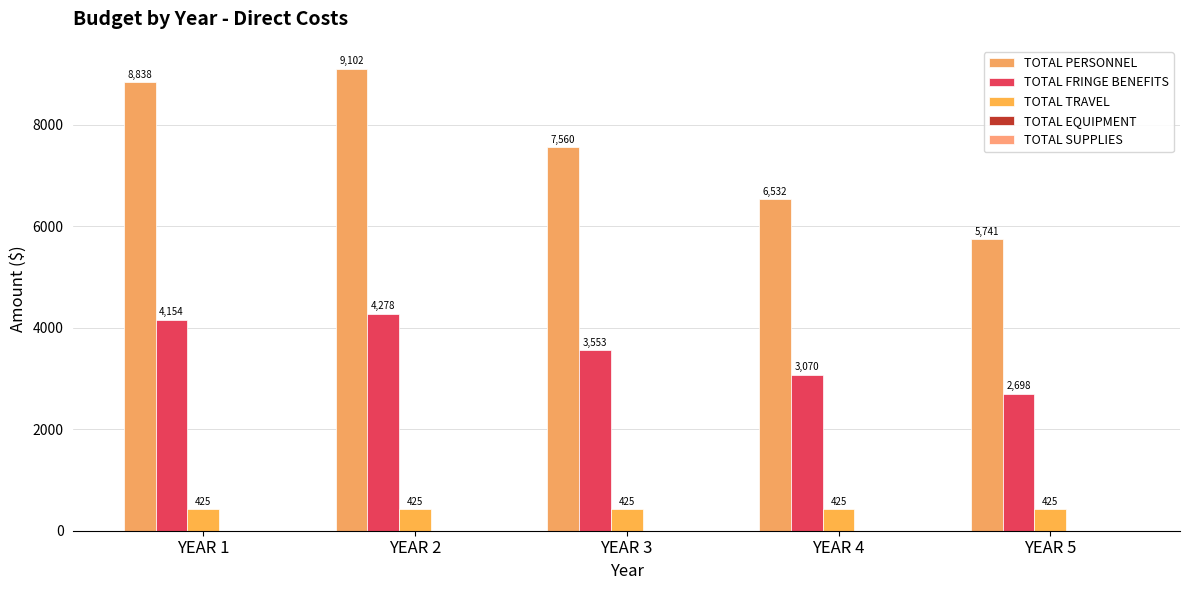

Between YEAR 4 and YEAR 5, which series saw the biggest shift?

TOTAL PERSONNEL